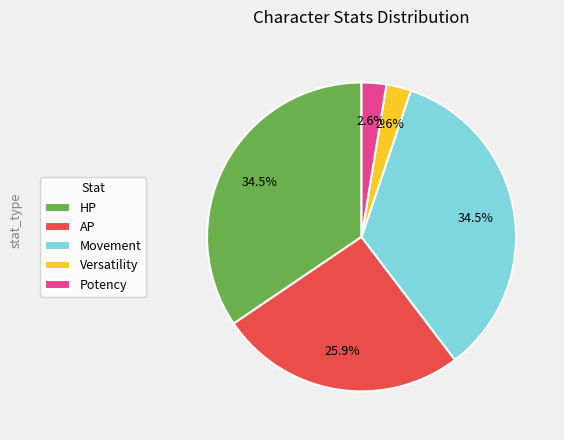

Is it true that HP is 47% of the pie?

False